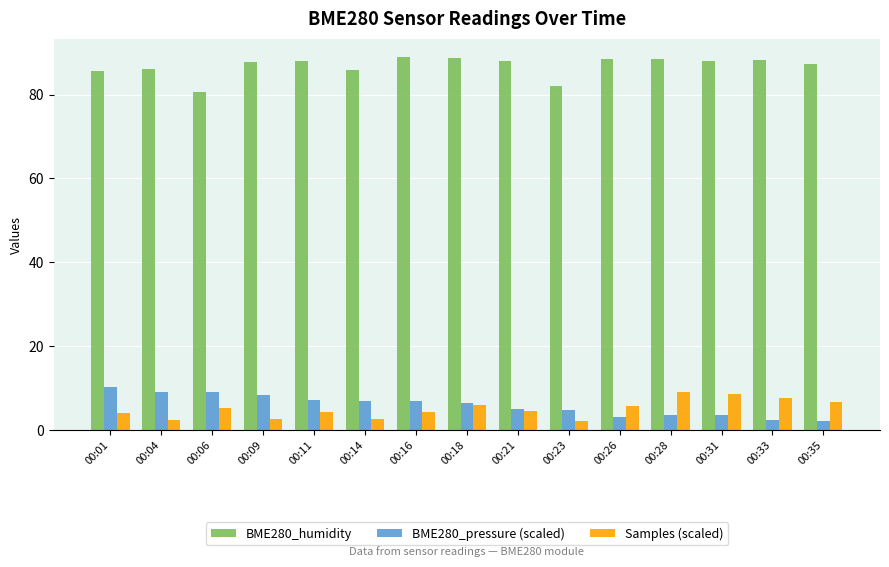

What is the difference between the maximum and minimum values in the BME280_pressure (scaled) series?

8.1